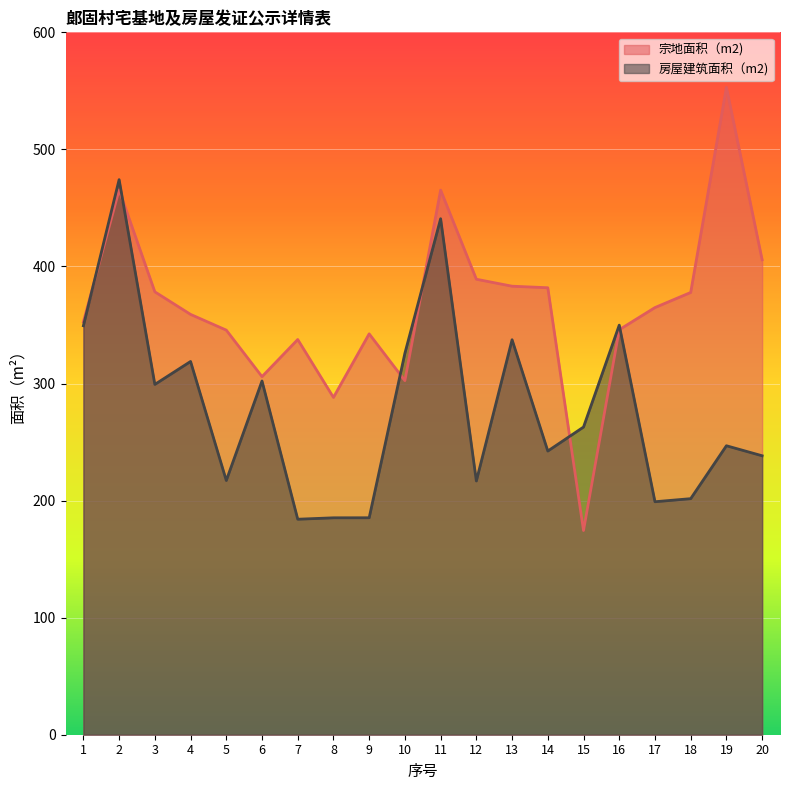

True or false: 宗地面积（m2) has more than 2 interior local peaks.

True